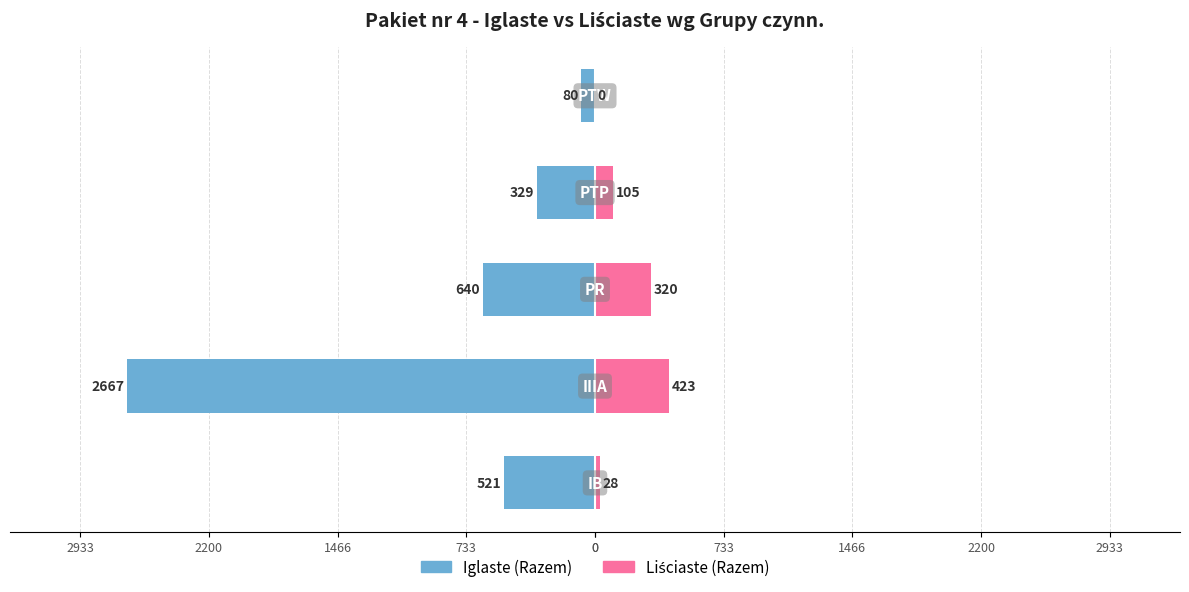

At 2200, list the series in order from largest to smallest.

Liściaste (Razem), Iglaste (Razem)